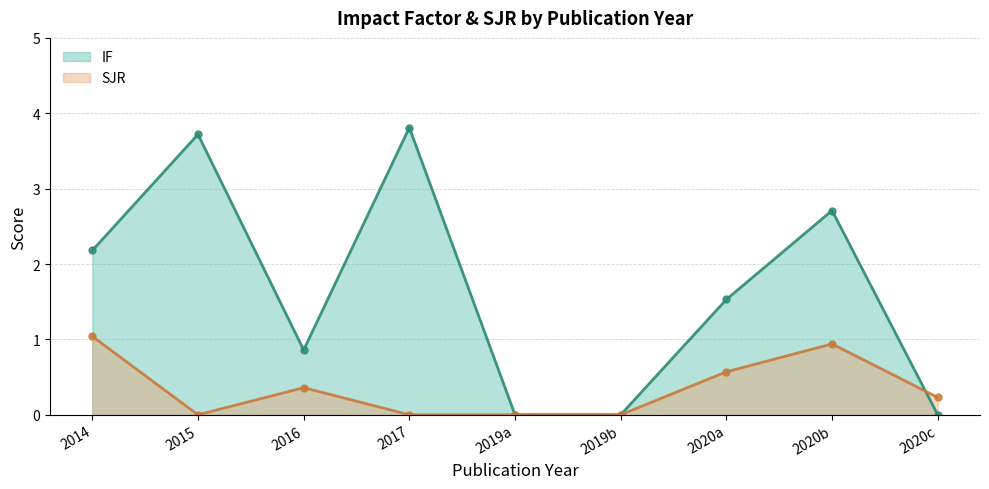

At how many categories does at least one series exceed 2?

4